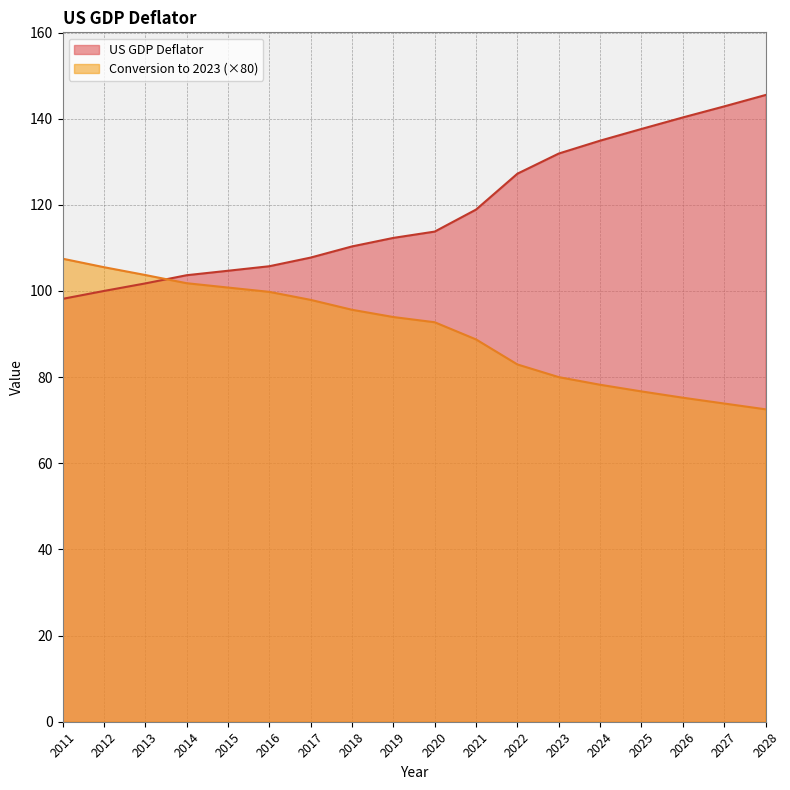

What is the value of the US GDP Deflator point at the 16th from the left?

140.3